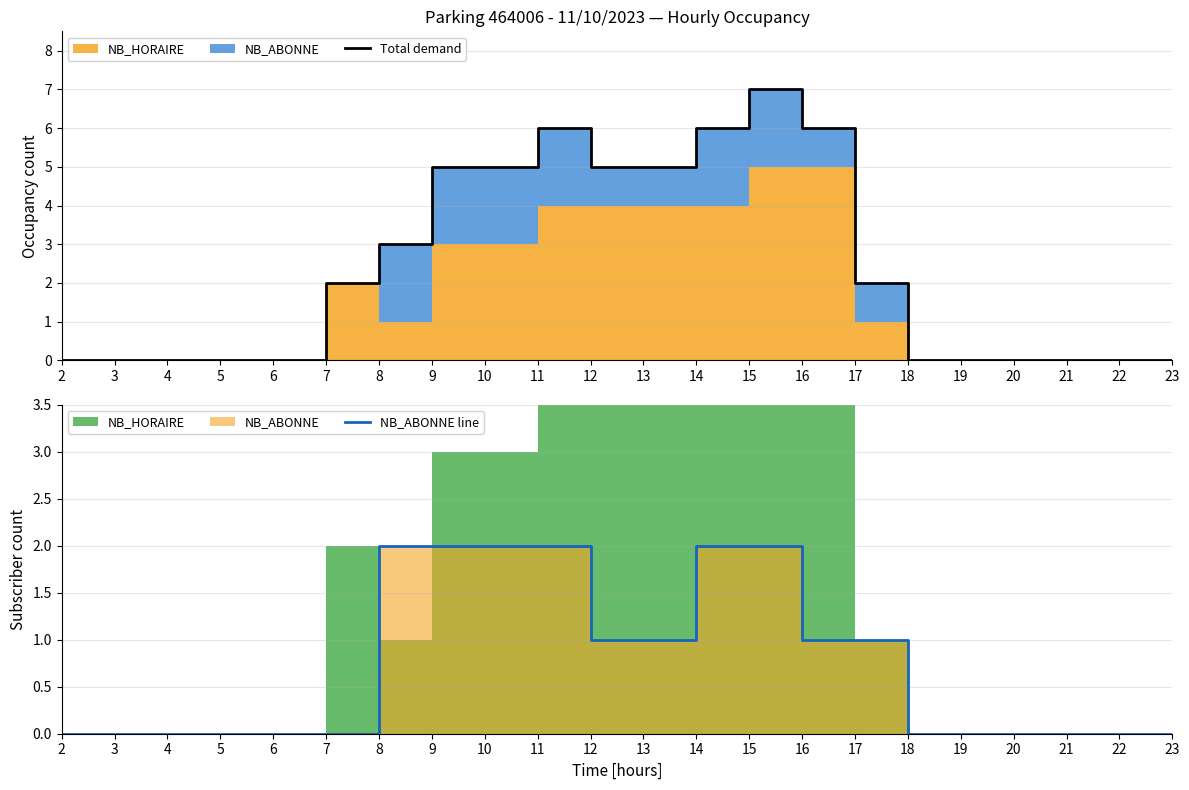

Where is Total demand nearest to the value 3?

8